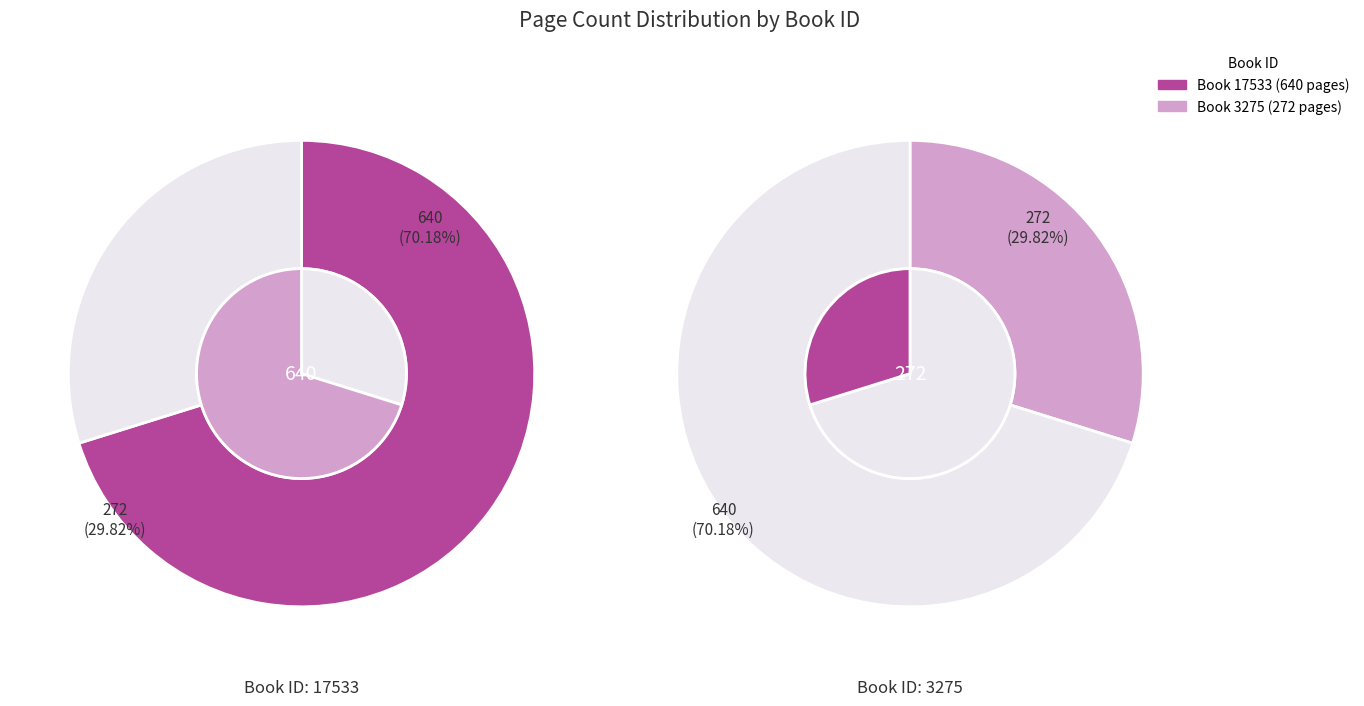

Is it true that 17533 is 64% of the pie?

False